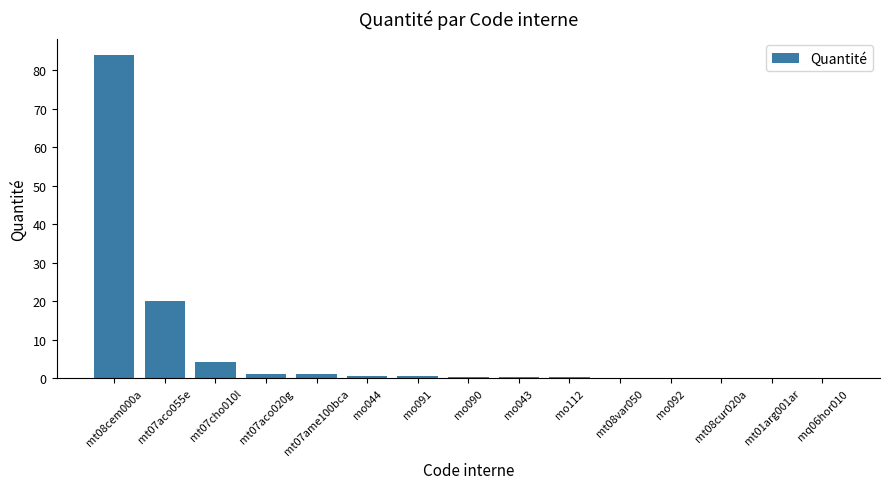

Is it true that the value at mt08var050 is 0.2?

True